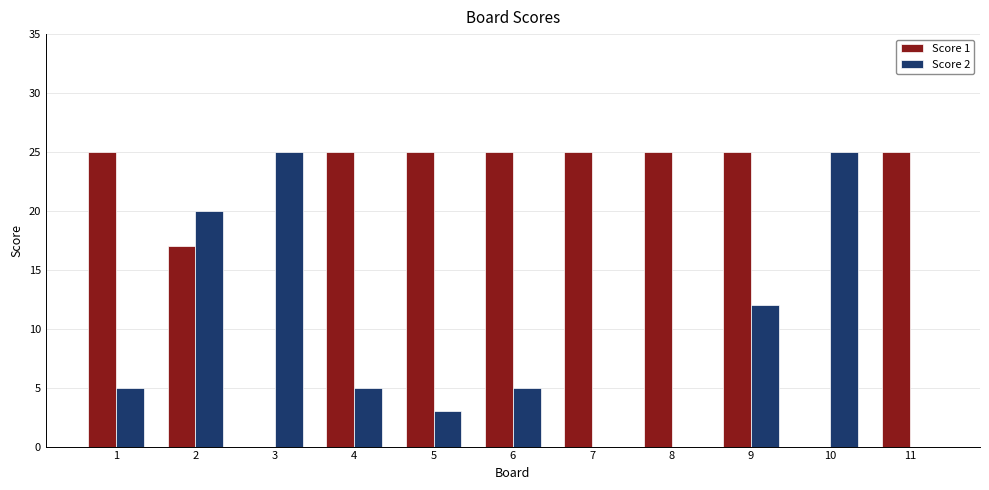

Between 4 and 7, which series saw the biggest shift?

Score 2